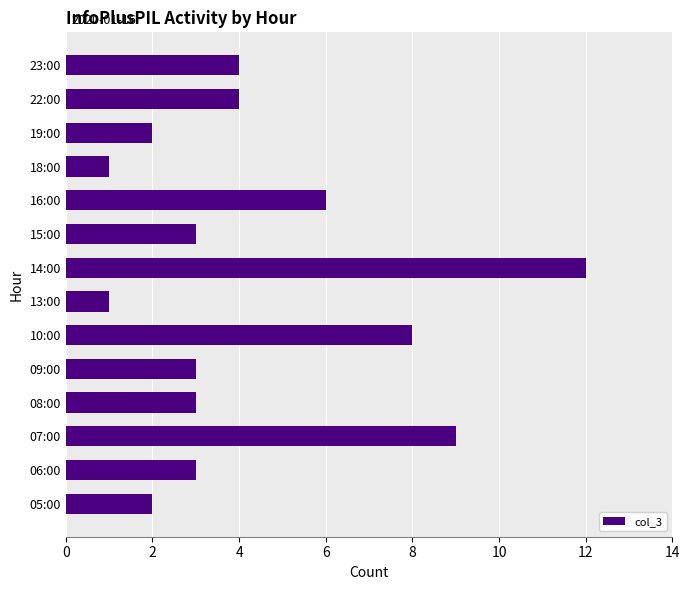

How many series are shown in this chart?

1